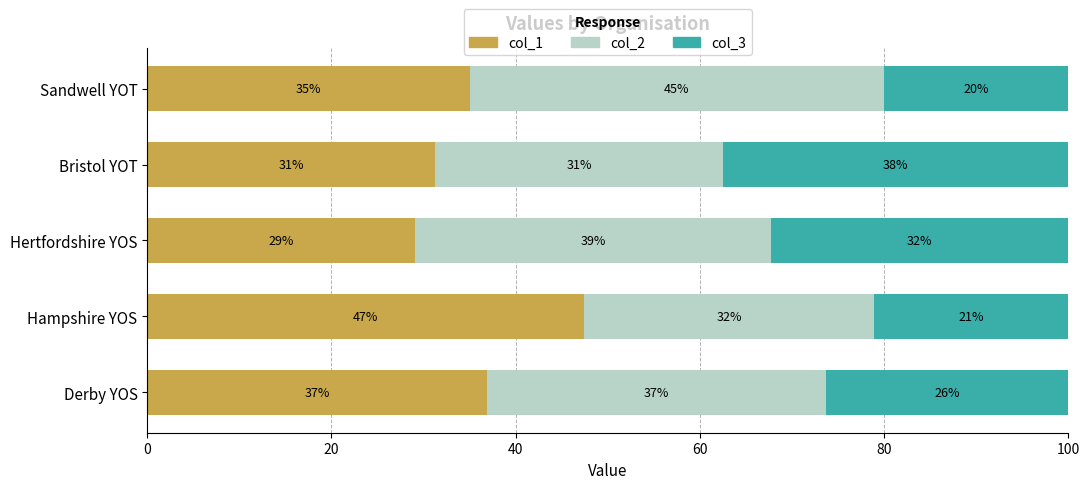

At how many categories does at least one series exceed 33?

5